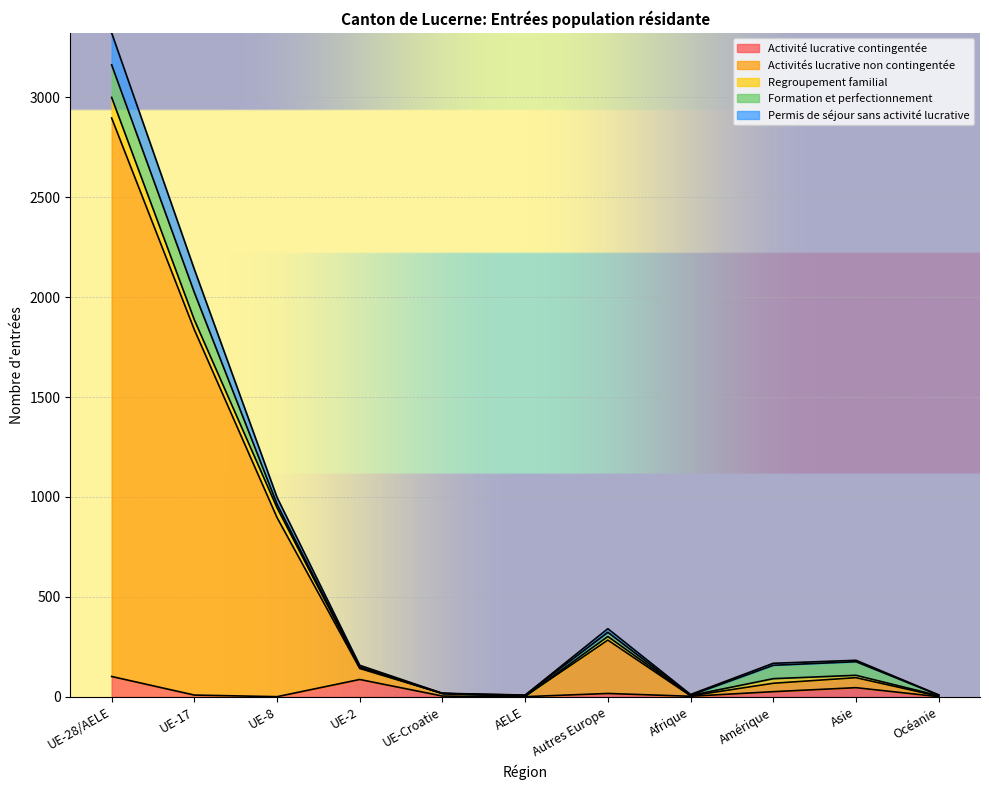

What is the minimum value shown in the chart?

1